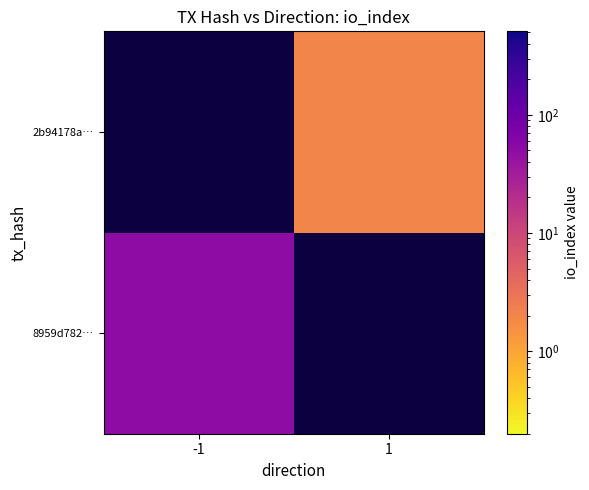

At which label does 2b94178a… reach its minimum?

-1